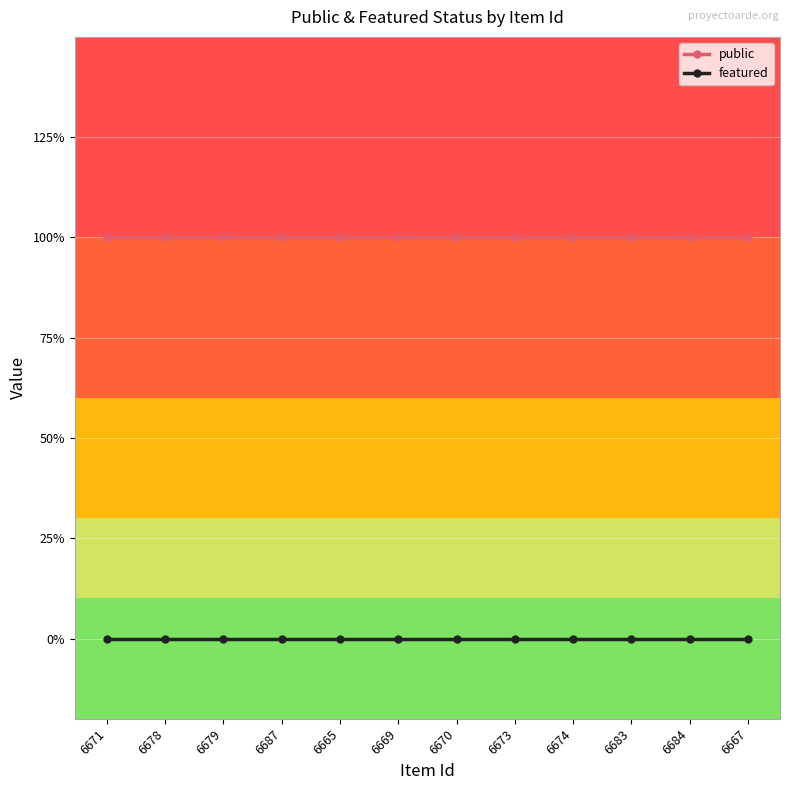

Reading left to right, list all the values displayed in this chart.

public: 6671=1	6678=1	6679=1	6687=1	6665=1	6669=1	6670=1	6673=1	6674=1	6683=1	6684=1	6667=1
featured: 6671=0	6678=0	6679=0	6687=0	6665=0	6669=0	6670=0	6673=0	6674=0	6683=0	6684=0	6667=0